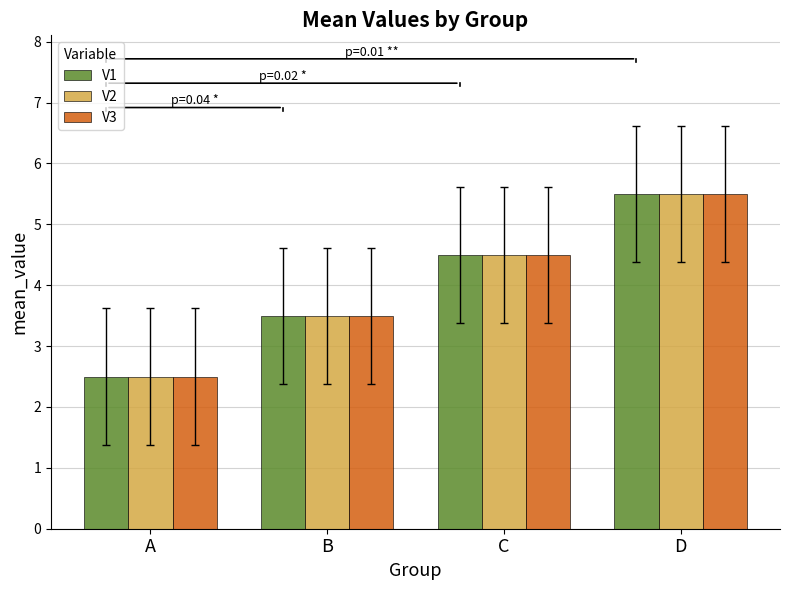

What is the value of the V1 bar at the 2nd from the left?

3.5